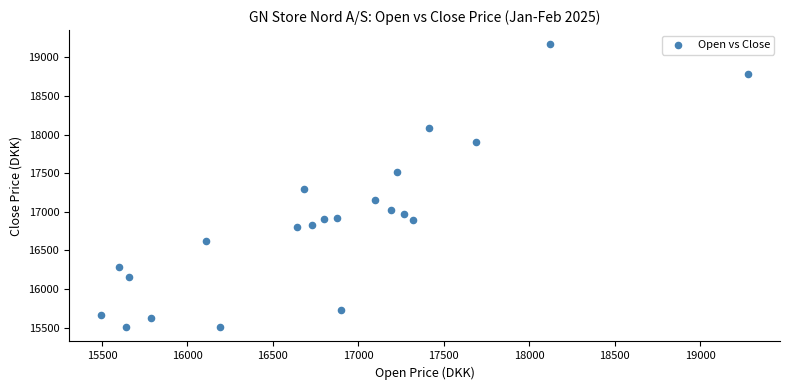

What is the range of X values (max minus min)?

3783